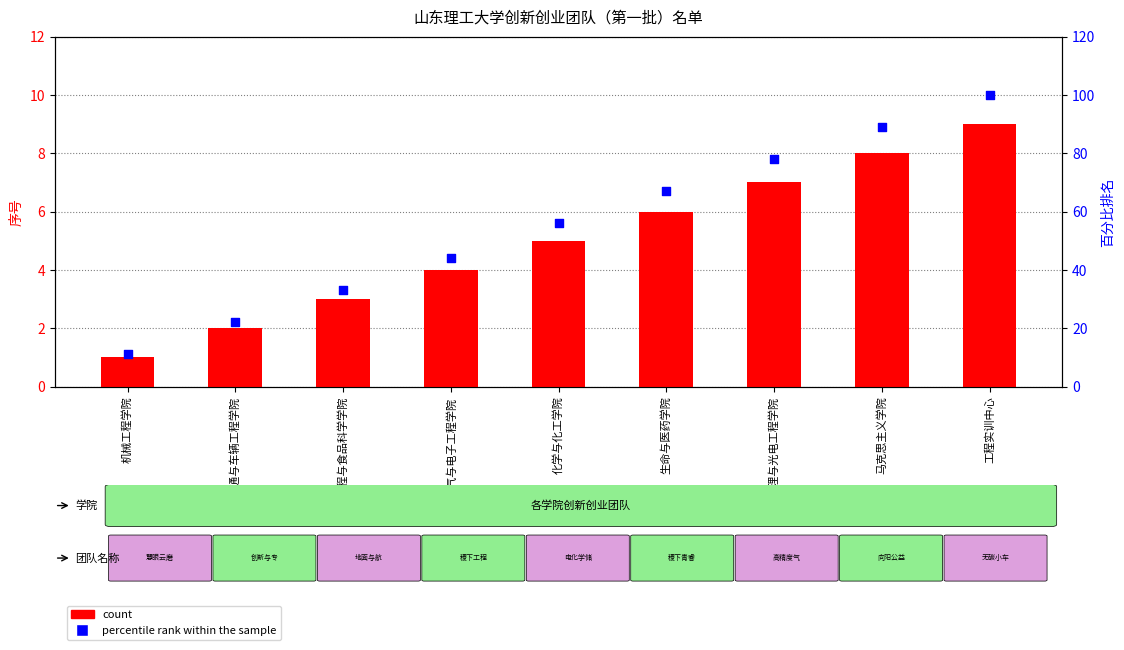

Which series has the widest spread of Y values?

percentile rank within the sample